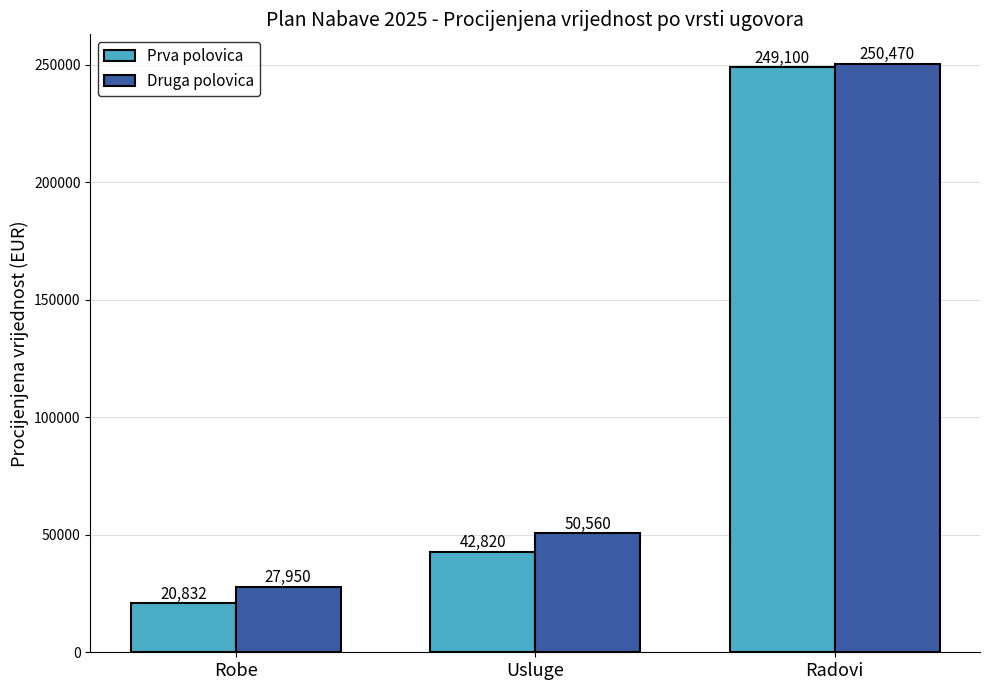

How many data points in Druga polovica are less than 50560?

1